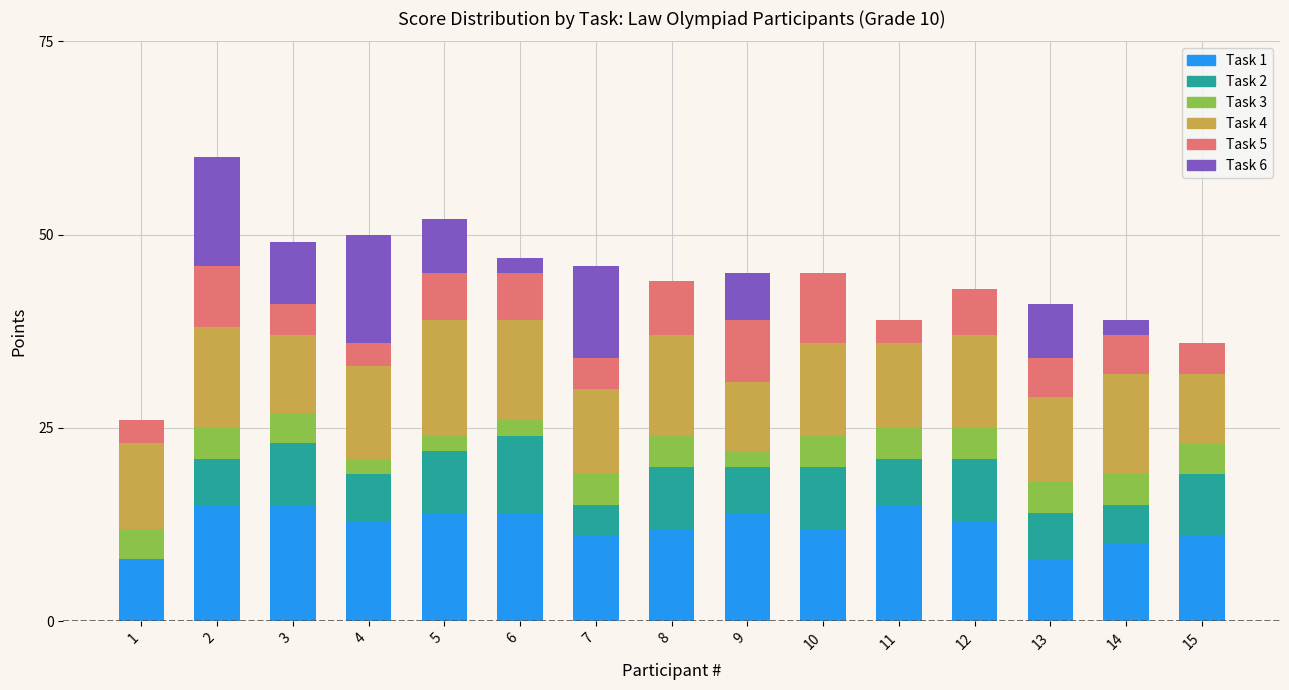

Is it true that Task 1 equals 4 at 9?

False